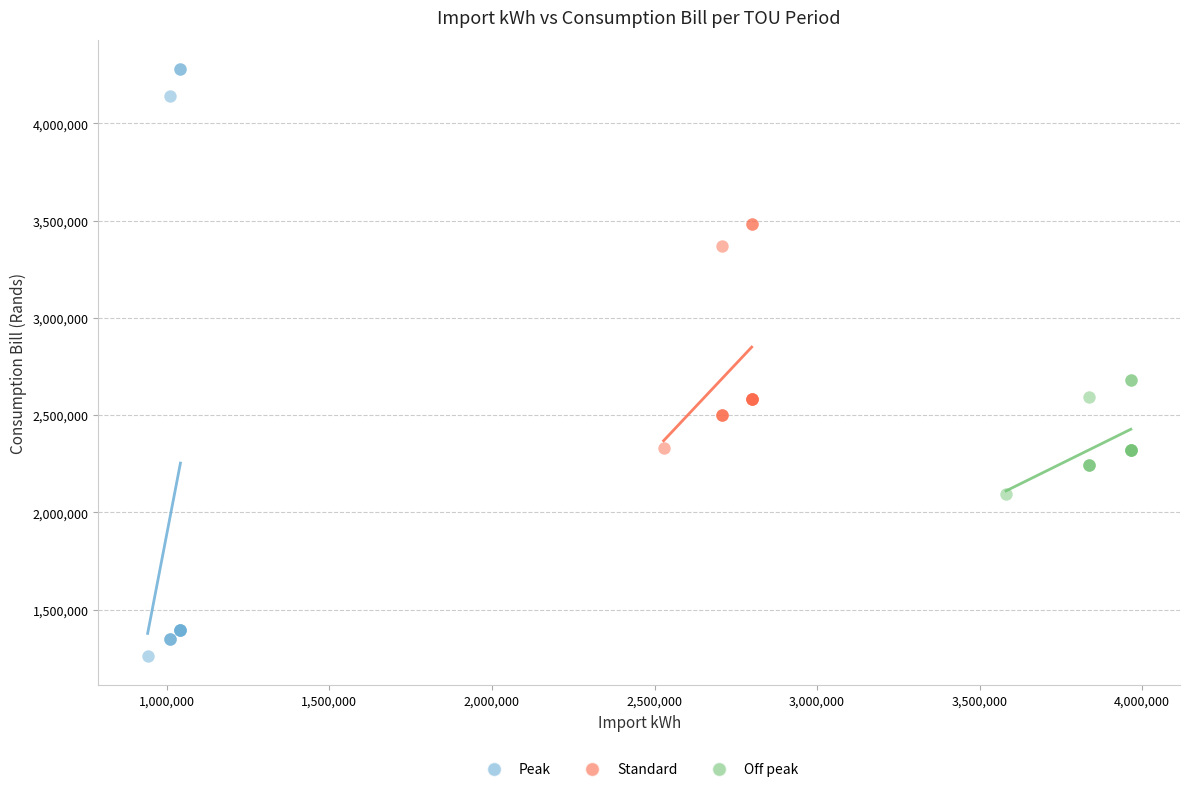

Which series has the widest spread of Y values?

Peak